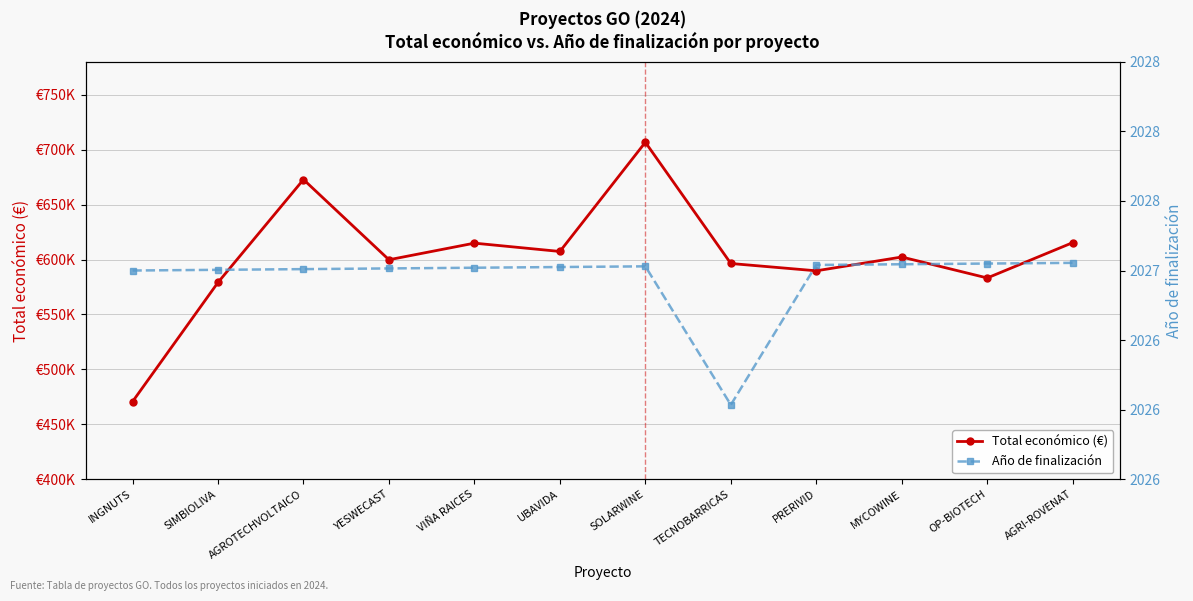

Which series changed the most between YESWECAST and OP-BIOTECH?

Total económico (€)